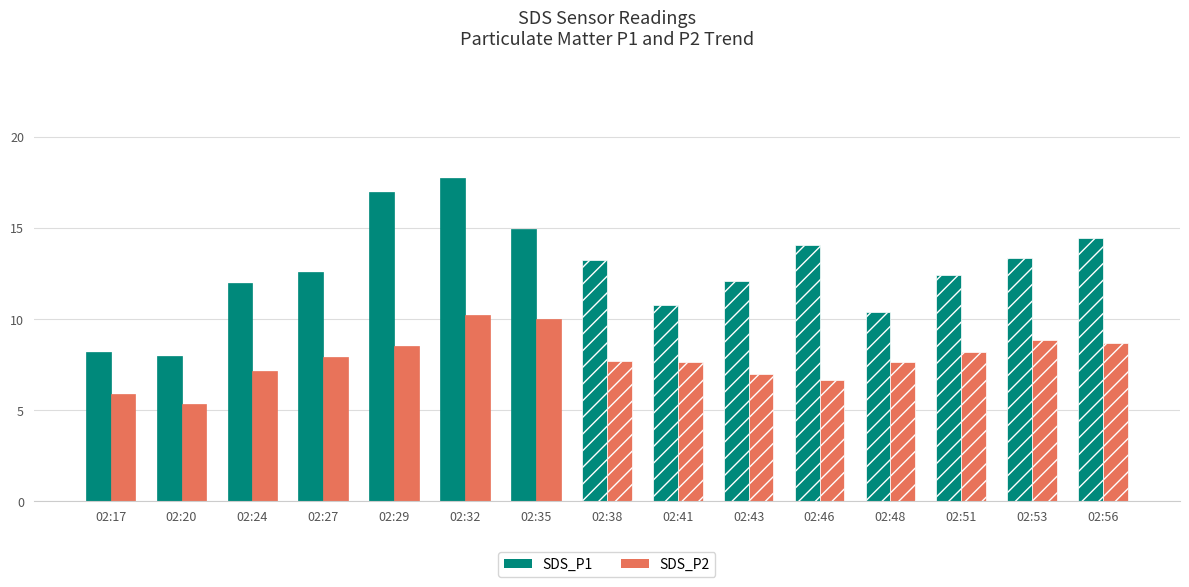

List the labels in order of SDS_P1 value, smallest first.

02:20, 02:17, 02:48, 02:41, 02:24, 02:43, 02:51, 02:27, 02:38, 02:53, 02:46, 02:56, 02:35, 02:29, 02:32